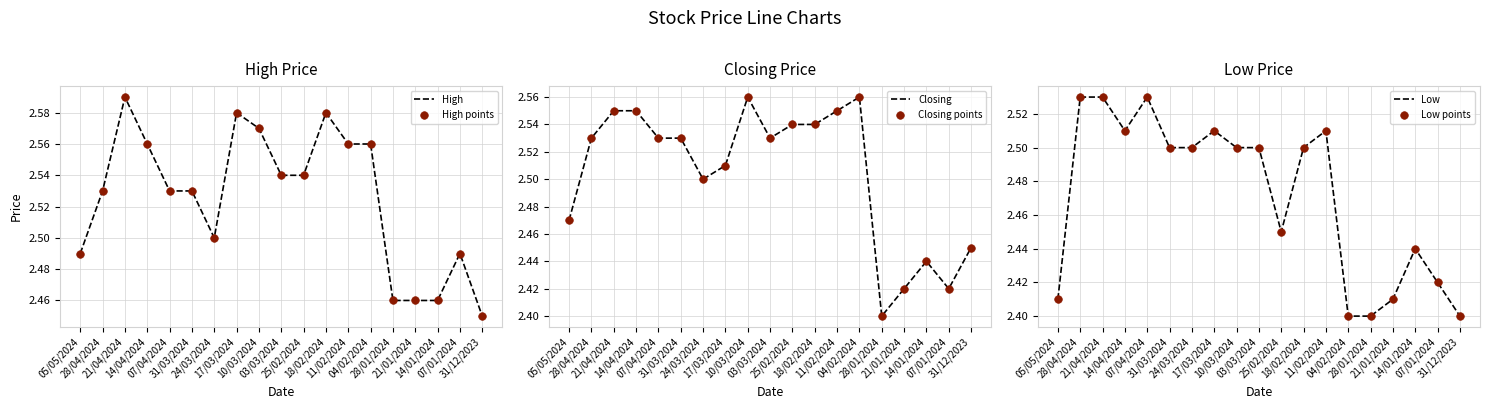

Which series has the largest Y range (max minus min)?

Closing